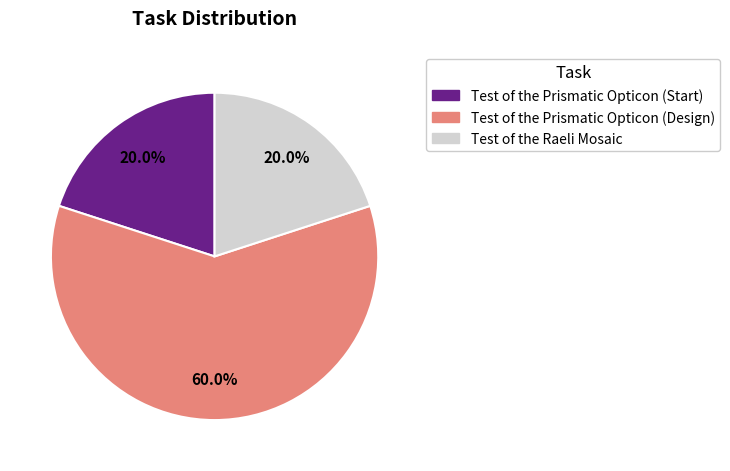

Is it true that Test of the Raeli Mosaic is 20% of the pie?

True